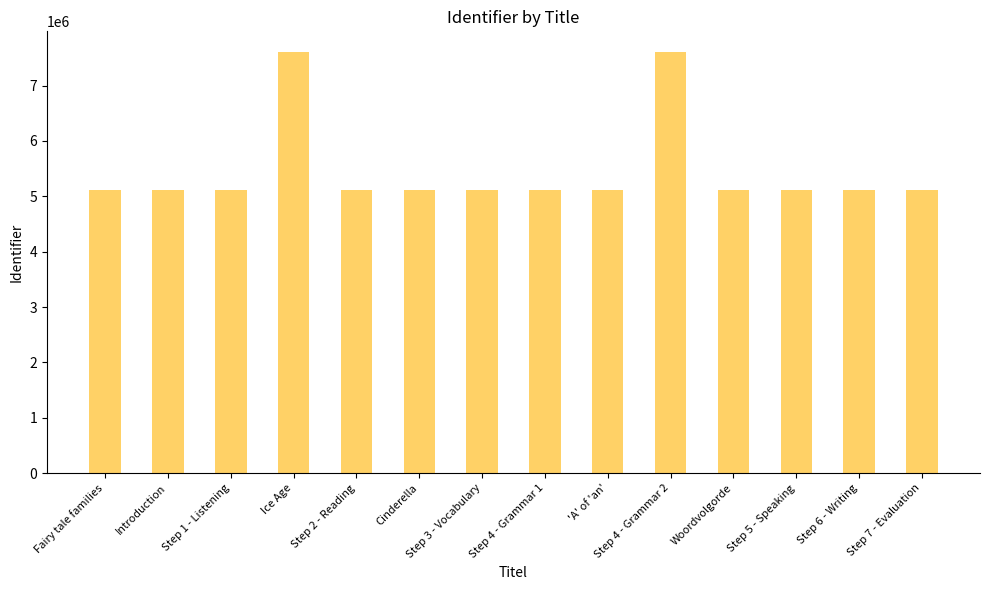

What is the minimum value shown in the chart?

5109018